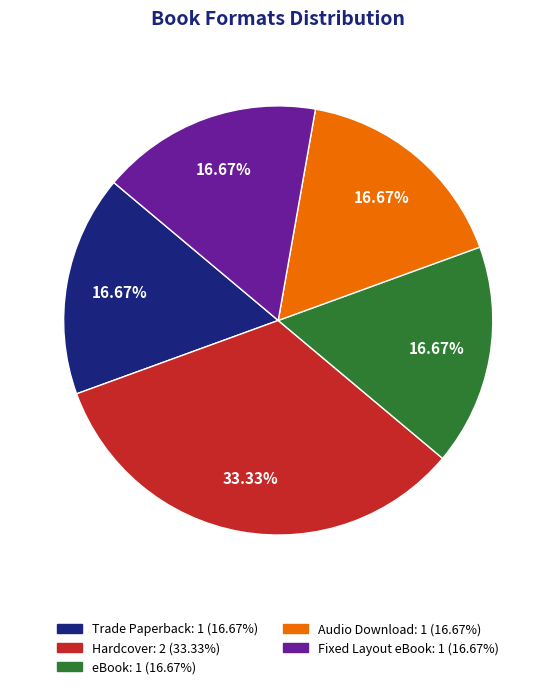

What is the ratio of the value at Fixed Layout eBook to the value at eBook?

1.0